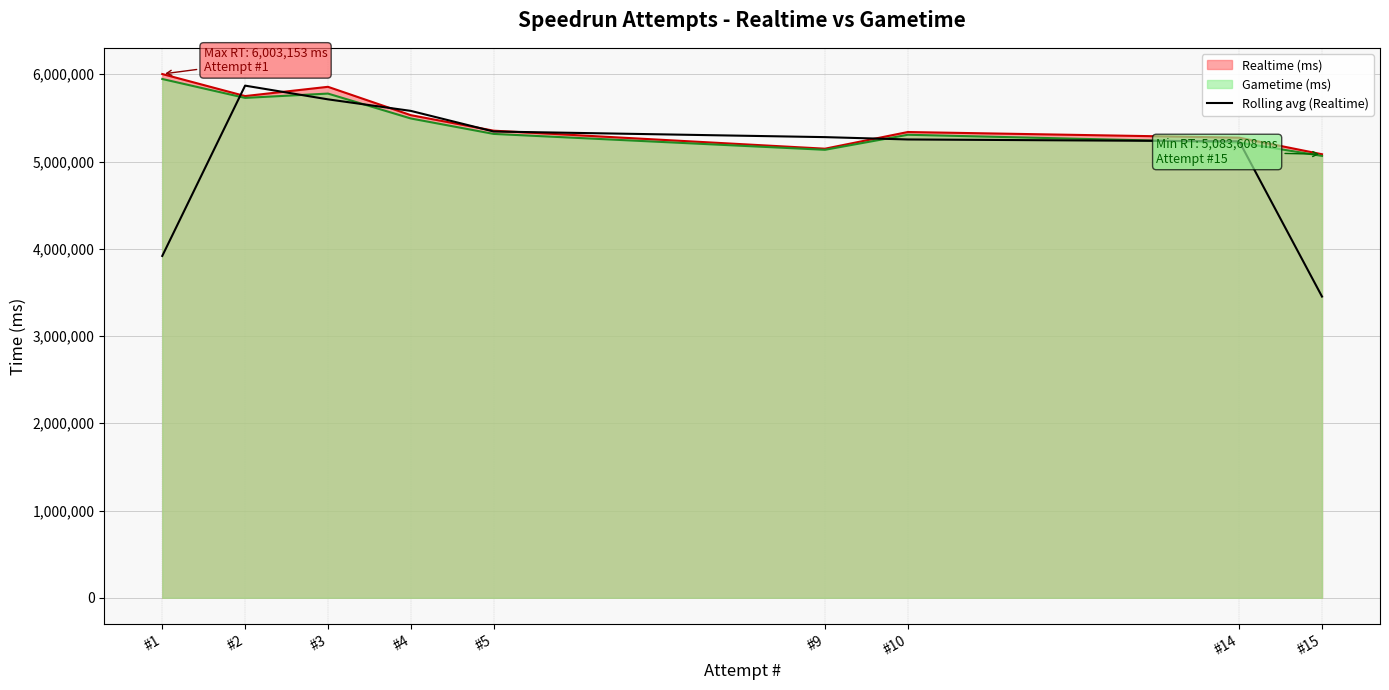

The value at #3 is 9694387.5. True or false?

False